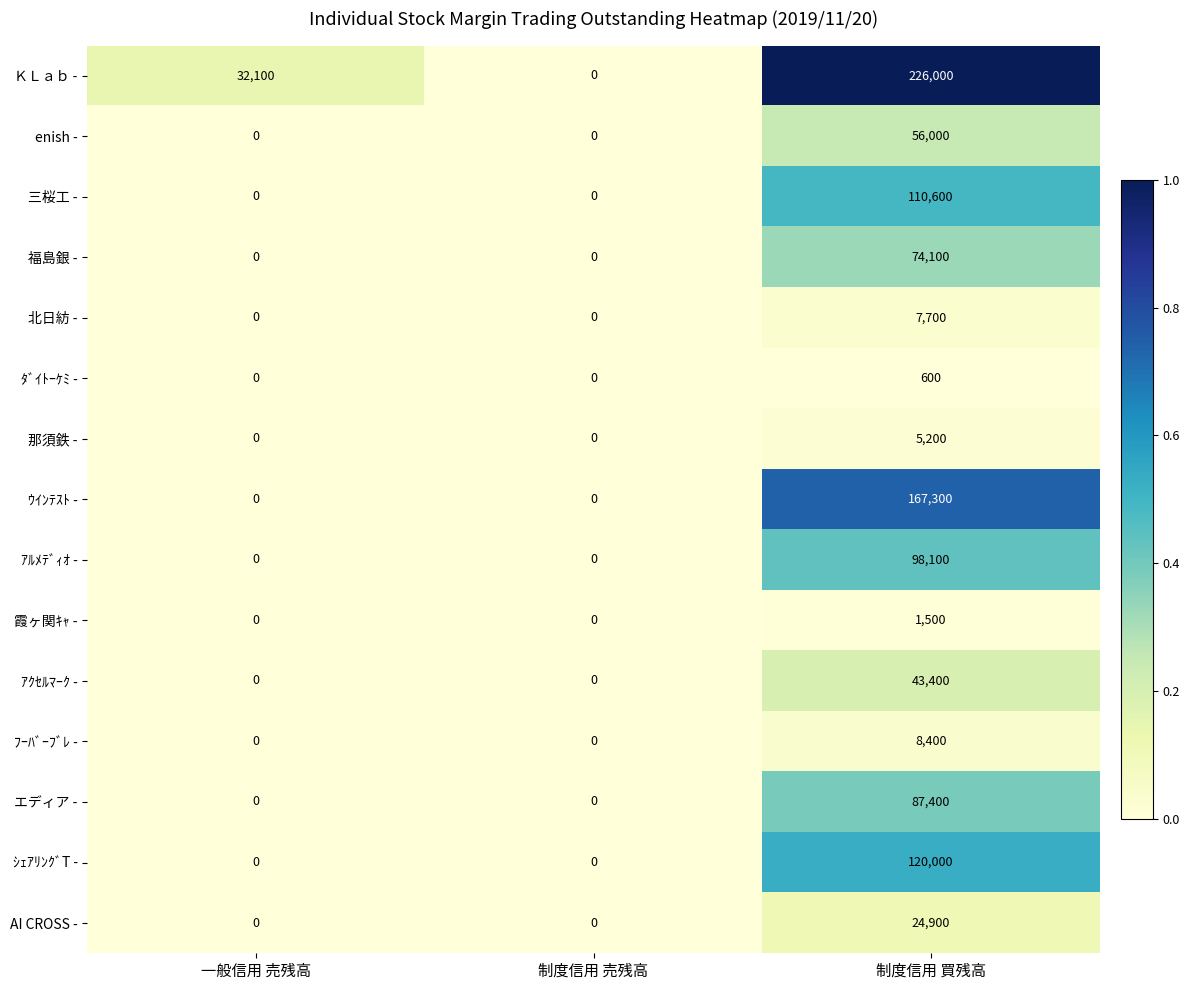

Which series has the largest range (max minus min)?

ＫＬａｂ -